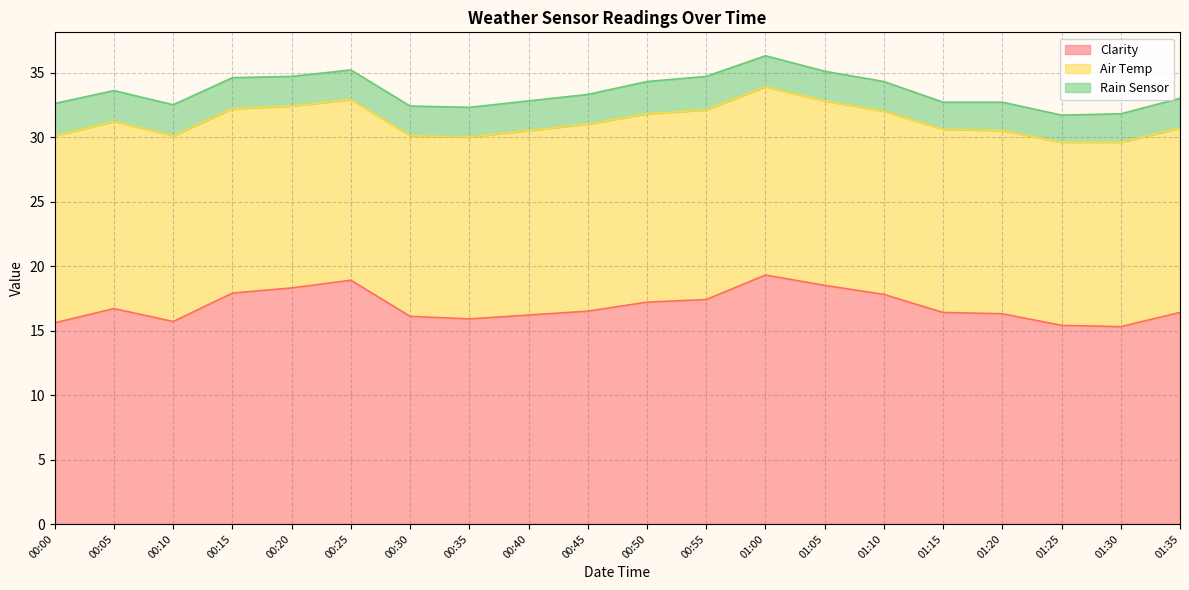

What is the average value of the Clarity series?

16.9